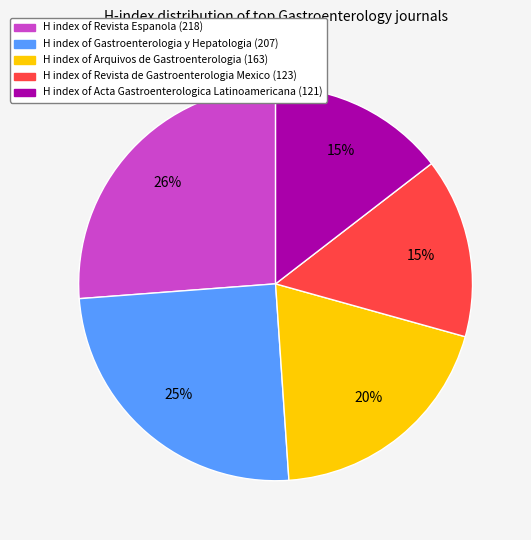

How many slices are in this pie chart?

5